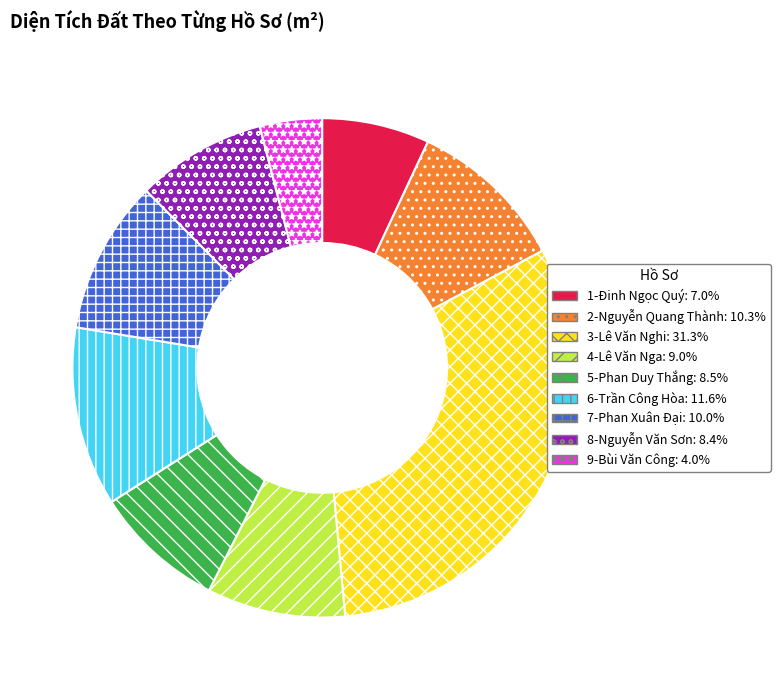

Does any single category account for the majority?

No